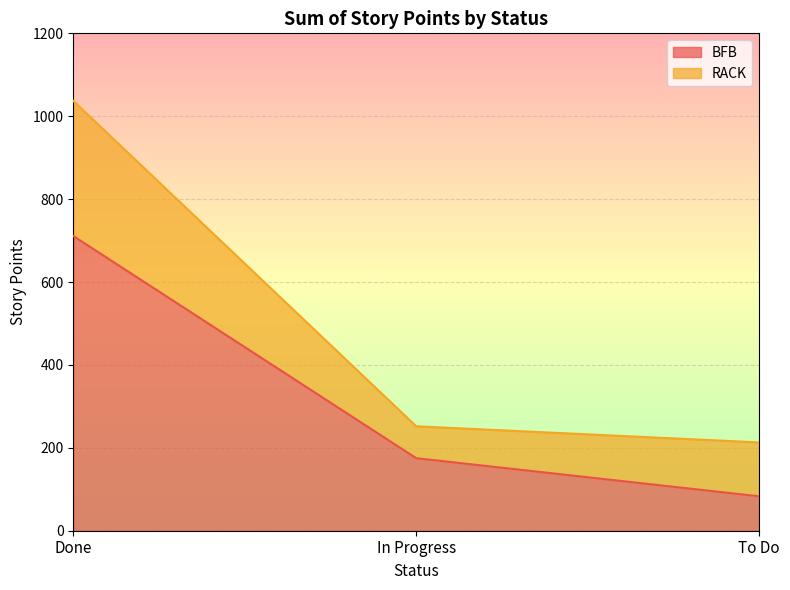

Approximately how many times larger is the value at In Progress compared to To Do?

2.1